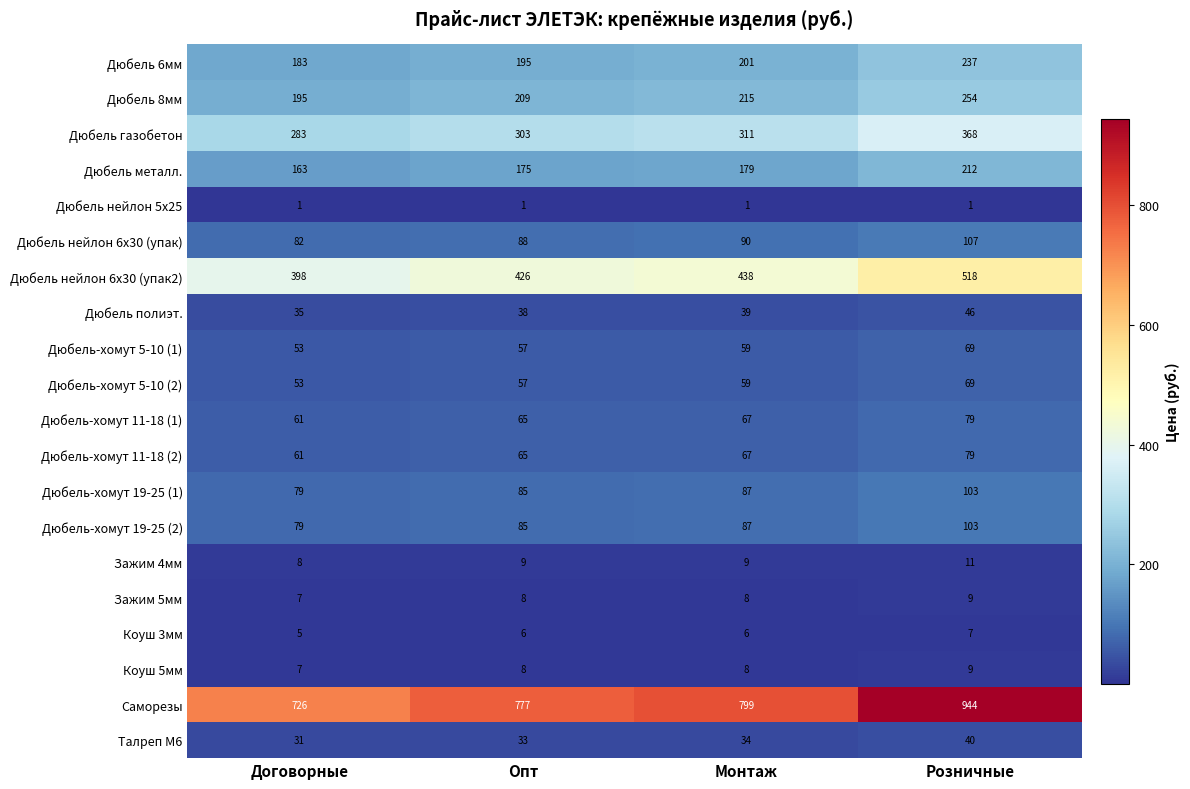

How many series are shown in this chart?

20